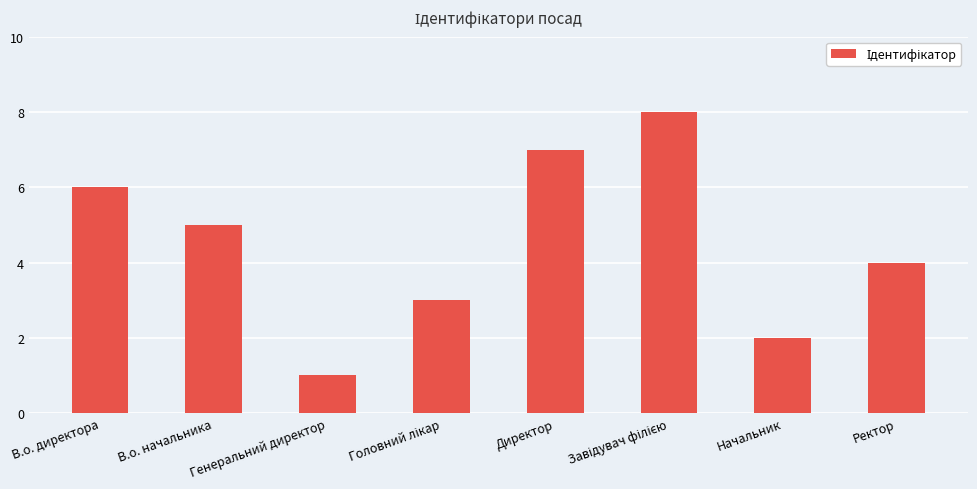

At which label does the data first exceed 5?

В.о. директора